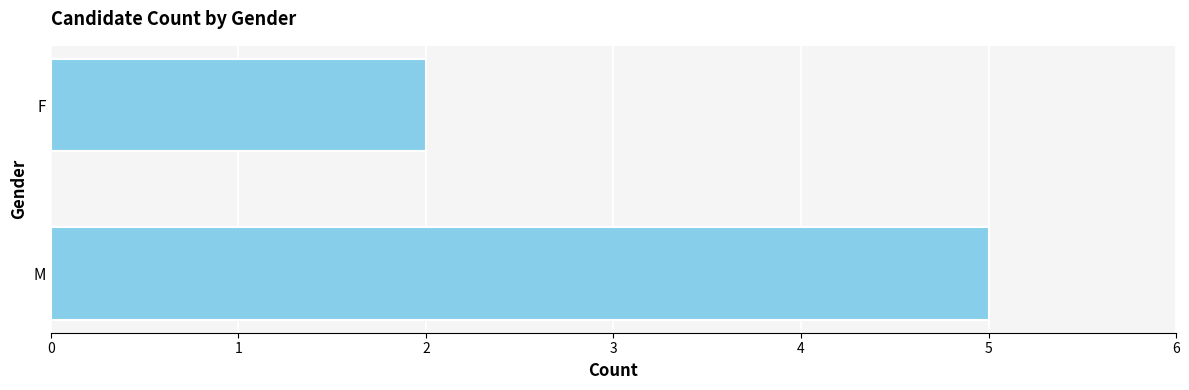

Reading bottom to top, transcribe all the data shown in this chart.

5	2